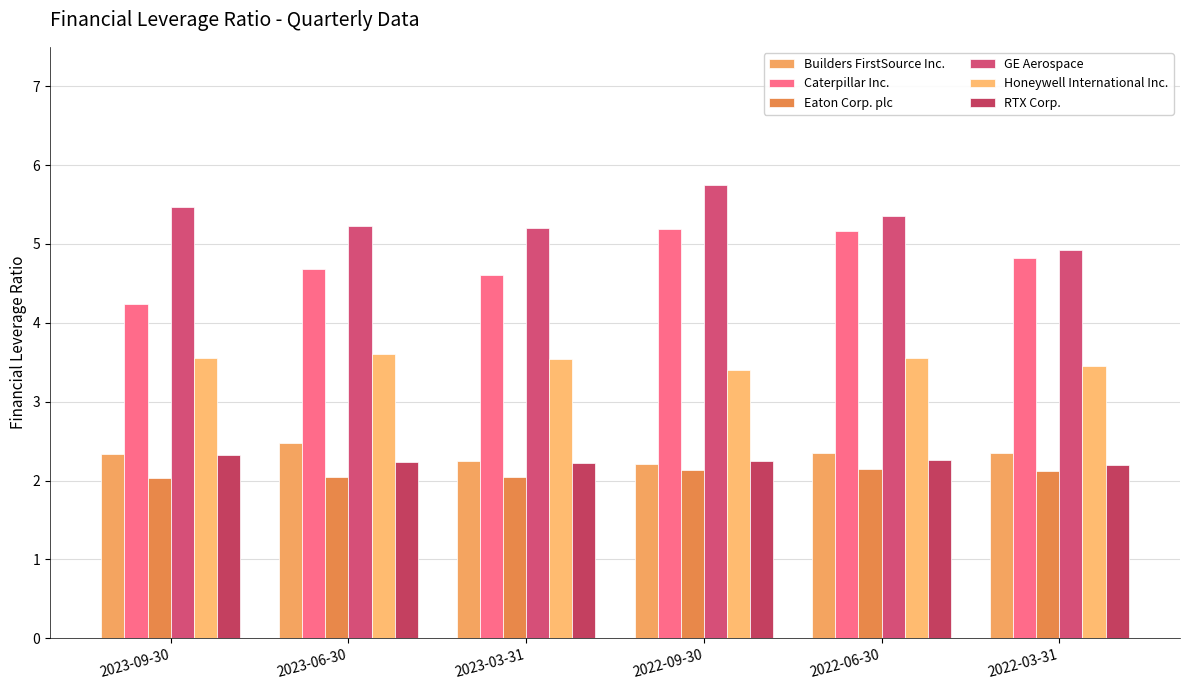

What is the minimum value for RTX Corp.?

2.2